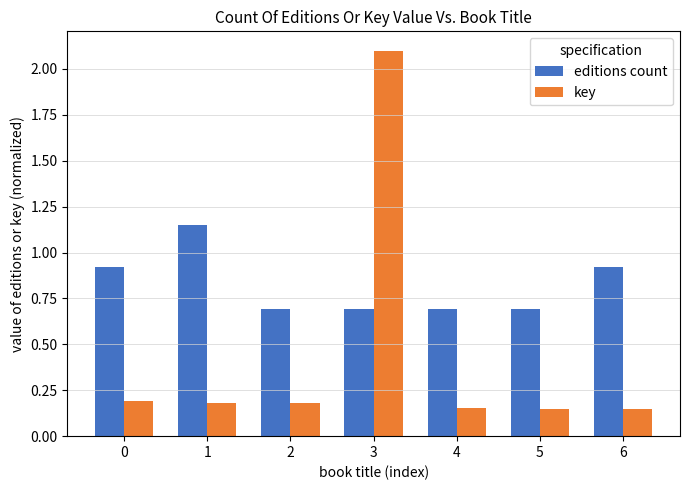

What is the total value across all series at 1?

1.3